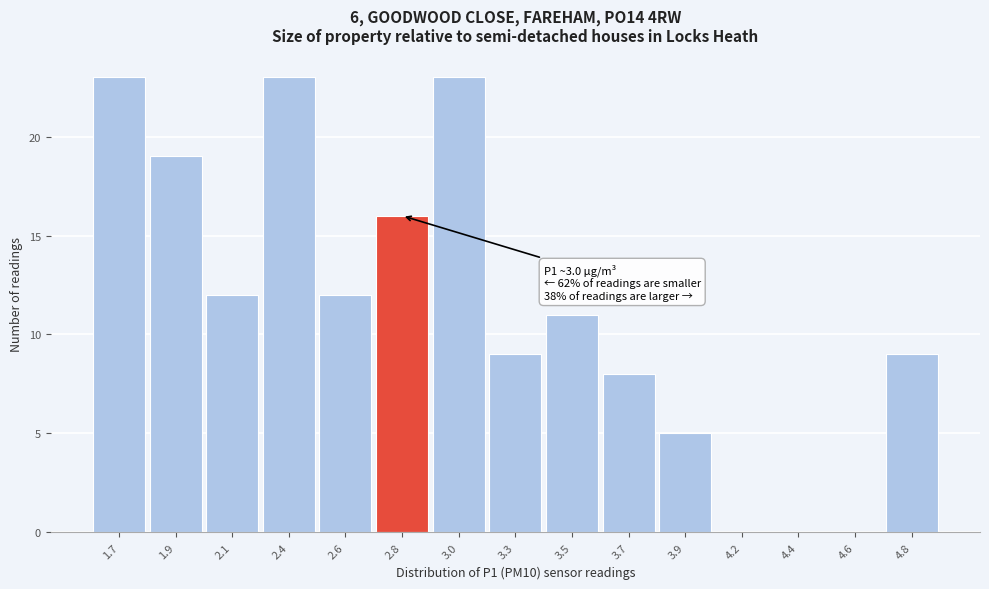

Reading left to right, transcribe all the data shown in this chart.

1.7=23	1.9=19	2.1=12	2.4=23	2.6=12	2.8=16	3.0=23	3.3=9	3.5=11	3.7=8	3.9=5	4.2=0	4.4=0	4.6=0	4.8=9